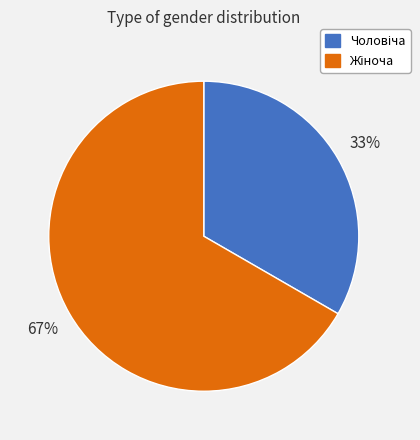

To the nearest percent, what is the average slice percentage?

50%